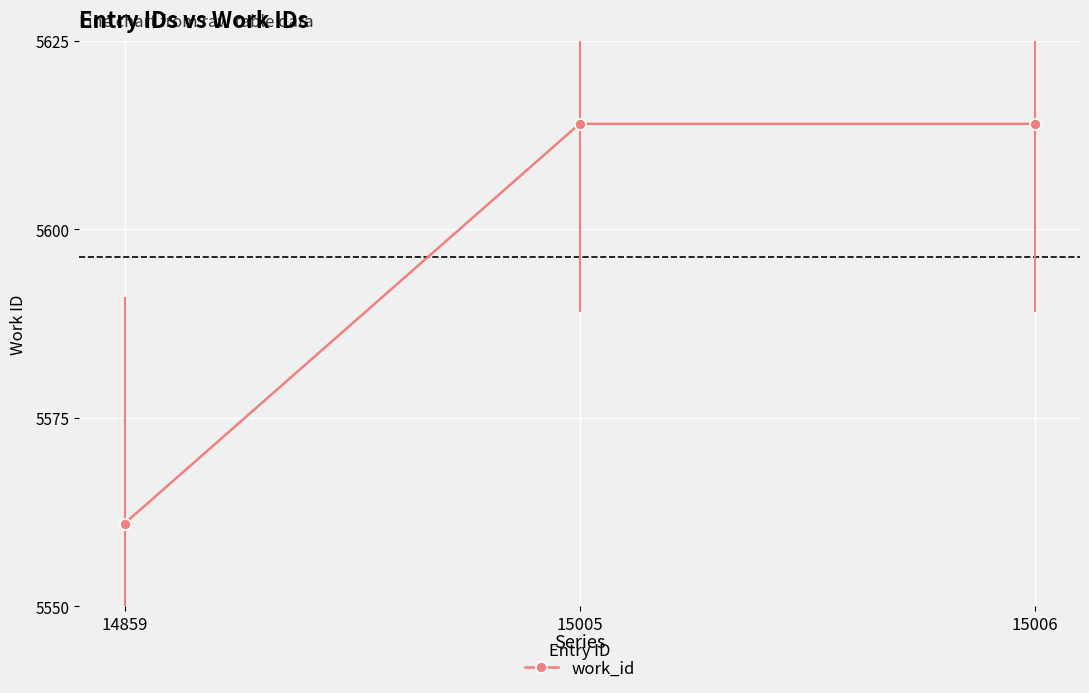

What is the value of the 3rd point from the left?

5614